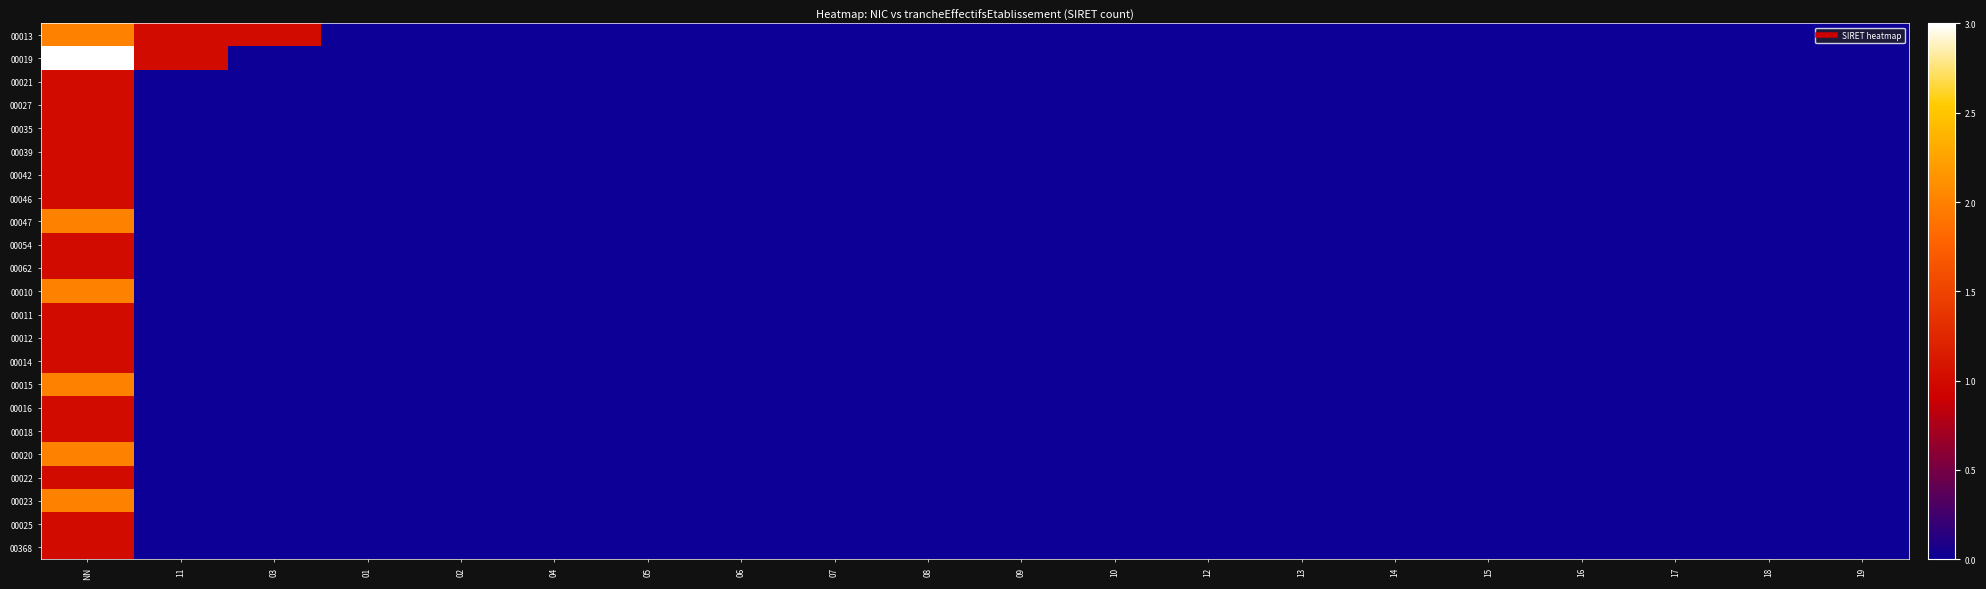

Reading left to right, what are all the values shown in this chart?

00013: NN=2	11=1	03=1	01=0	02=0	04=0	05=0	06=0	07=0	08=0	09=0	10=0	12=0	13=0	14=0	15=0	16=0	17=0	18=0	19=0
00019: NN=3	11=1	03=0	01=0	02=0	04=0	05=0	06=0	07=0	08=0	09=0	10=0	12=0	13=0	14=0	15=0	16=0	17=0	18=0	19=0
00021: NN=1	11=0	03=0	01=0	02=0	04=0	05=0	06=0	07=0	08=0	09=0	10=0	12=0	13=0	14=0	15=0	16=0	17=0	18=0	19=0
00027: NN=1	11=0	03=0	01=0	02=0	04=0	05=0	06=0	07=0	08=0	09=0	10=0	12=0	13=0	14=0	15=0	16=0	17=0	18=0	19=0
00035: NN=1	11=0	03=0	01=0	02=0	04=0	05=0	06=0	07=0	08=0	09=0	10=0	12=0	13=0	14=0	15=0	16=0	17=0	18=0	19=0
00039: NN=1	11=0	03=0	01=0	02=0	04=0	05=0	06=0	07=0	08=0	09=0	10=0	12=0	13=0	14=0	15=0	16=0	17=0	18=0	19=0
00042: NN=1	11=0	03=0	01=0	02=0	04=0	05=0	06=0	07=0	08=0	09=0	10=0	12=0	13=0	14=0	15=0	16=0	17=0	18=0	19=0
00046: NN=1	11=0	03=0	01=0	02=0	04=0	05=0	06=0	07=0	08=0	09=0	10=0	12=0	13=0	14=0	15=0	16=0	17=0	18=0	19=0
00047: NN=2	11=0	03=0	01=0	02=0	04=0	05=0	06=0	07=0	08=0	09=0	10=0	12=0	13=0	14=0	15=0	16=0	17=0	18=0	19=0
00054: NN=1	11=0	03=0	01=0	02=0	04=0	05=0	06=0	07=0	08=0	09=0	10=0	12=0	13=0	14=0	15=0	16=0	17=0	18=0	19=0
00062: NN=1	11=0	03=0	01=0	02=0	04=0	05=0	06=0	07=0	08=0	09=0	10=0	12=0	13=0	14=0	15=0	16=0	17=0	18=0	19=0
00010: NN=2	11=0	03=0	01=0	02=0	04=0	05=0	06=0	07=0	08=0	09=0	10=0	12=0	13=0	14=0	15=0	16=0	17=0	18=0	19=0
00011: NN=1	11=0	03=0	01=0	02=0	04=0	05=0	06=0	07=0	08=0	09=0	10=0	12=0	13=0	14=0	15=0	16=0	17=0	18=0	19=0
00012: NN=1	11=0	03=0	01=0	02=0	04=0	05=0	06=0	07=0	08=0	09=0	10=0	12=0	13=0	14=0	15=0	16=0	17=0	18=0	19=0
00014: NN=1	11=0	03=0	01=0	02=0	04=0	05=0	06=0	07=0	08=0	09=0	10=0	12=0	13=0	14=0	15=0	16=0	17=0	18=0	19=0
00015: NN=2	11=0	03=0	01=0	02=0	04=0	05=0	06=0	07=0	08=0	09=0	10=0	12=0	13=0	14=0	15=0	16=0	17=0	18=0	19=0
00016: NN=1	11=0	03=0	01=0	02=0	04=0	05=0	06=0	07=0	08=0	09=0	10=0	12=0	13=0	14=0	15=0	16=0	17=0	18=0	19=0
00018: NN=1	11=0	03=0	01=0	02=0	04=0	05=0	06=0	07=0	08=0	09=0	10=0	12=0	13=0	14=0	15=0	16=0	17=0	18=0	19=0
00020: NN=2	11=0	03=0	01=0	02=0	04=0	05=0	06=0	07=0	08=0	09=0	10=0	12=0	13=0	14=0	15=0	16=0	17=0	18=0	19=0
00022: NN=1	11=0	03=0	01=0	02=0	04=0	05=0	06=0	07=0	08=0	09=0	10=0	12=0	13=0	14=0	15=0	16=0	17=0	18=0	19=0
00023: NN=2	11=0	03=0	01=0	02=0	04=0	05=0	06=0	07=0	08=0	09=0	10=0	12=0	13=0	14=0	15=0	16=0	17=0	18=0	19=0
00025: NN=1	11=0	03=0	01=0	02=0	04=0	05=0	06=0	07=0	08=0	09=0	10=0	12=0	13=0	14=0	15=0	16=0	17=0	18=0	19=0
00368: NN=1	11=0	03=0	01=0	02=0	04=0	05=0	06=0	07=0	08=0	09=0	10=0	12=0	13=0	14=0	15=0	16=0	17=0	18=0	19=0